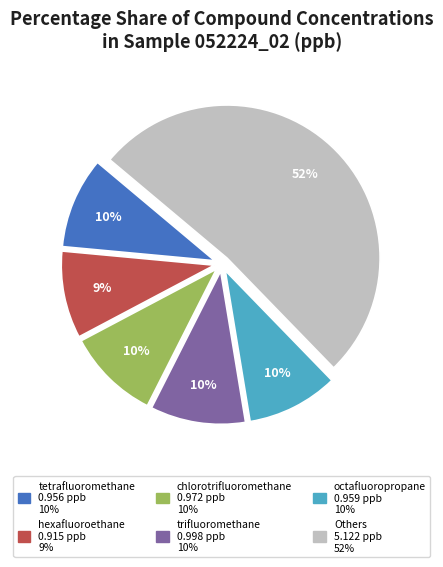

To the nearest percent, what is the average slice percentage?

17%